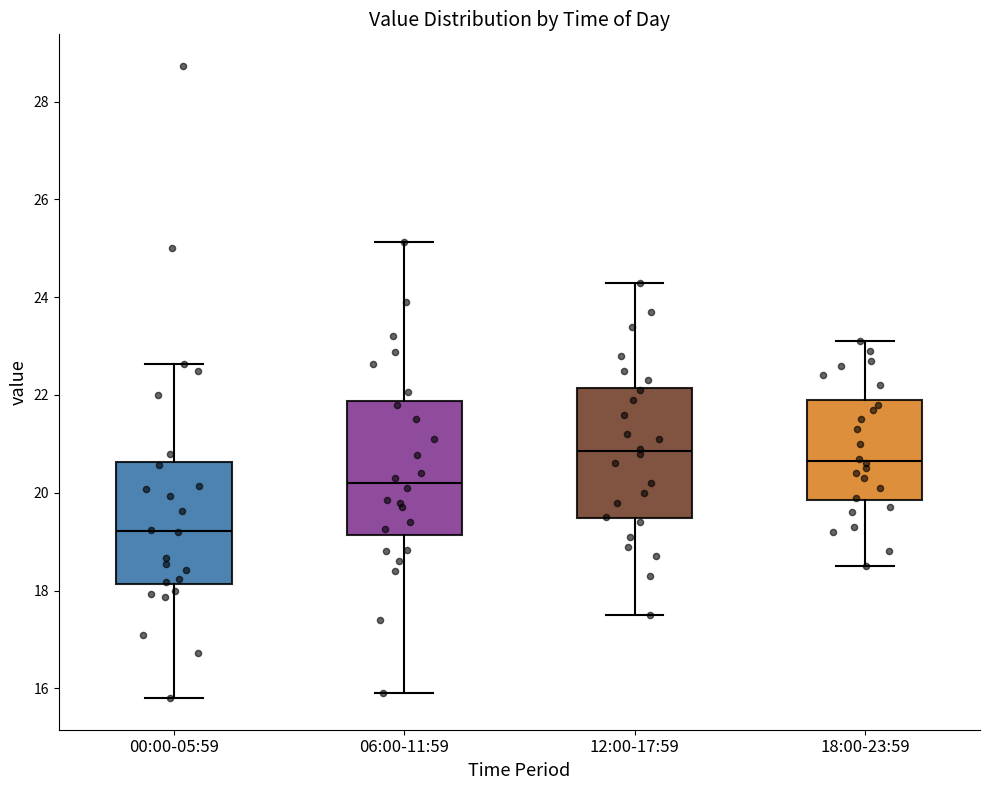

Reading left to right, transcribe this box plot: for each box, give where its median line is, the range the box spans, and where its two whiskers end, as read against the y-axis. The values are not printed on the chart, so give them approximately, as read against the axis.

00:00-05:59: median 19.2, box 18.2 to 20.6, whiskers 15.8 to 22.6
06:00-11:59: median 20.2, box 19.2 to 21.8, whiskers 16.0 to 25.2
12:00-17:59: median 20.8, box 19.4 to 22.2, whiskers 17.6 to 24.4
18:00-23:59: median 20.6, box 19.8 to 22.0, whiskers 18.6 to 23.2